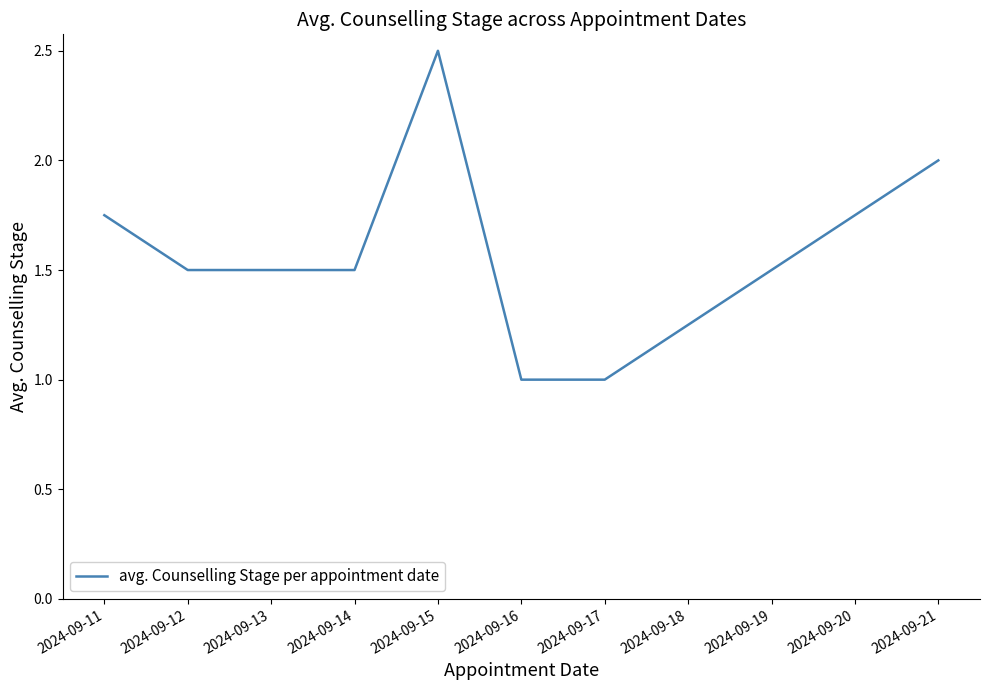

Is this an area chart (filled region under the line)?

No